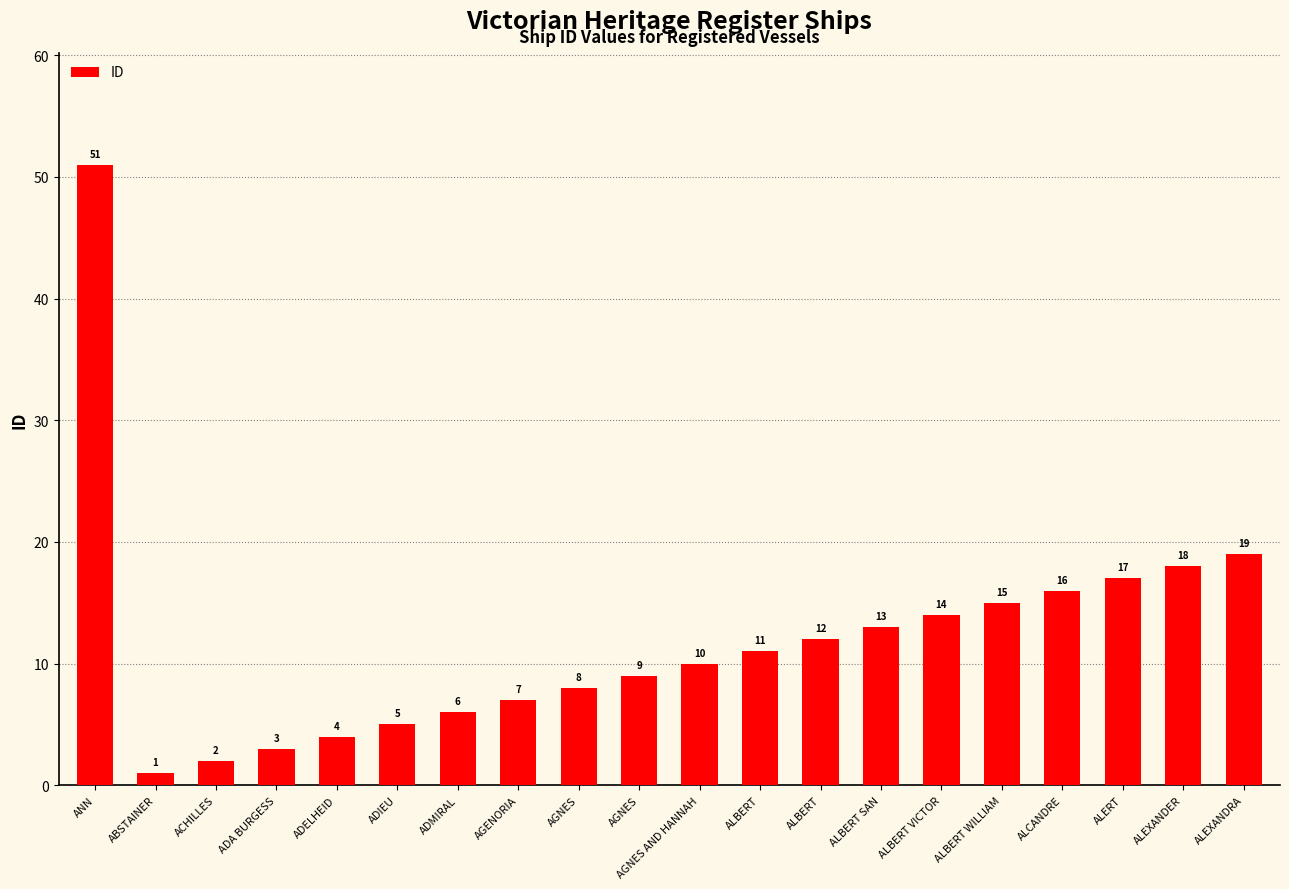

Where is the data nearest to the value 26?

ALEXANDRA